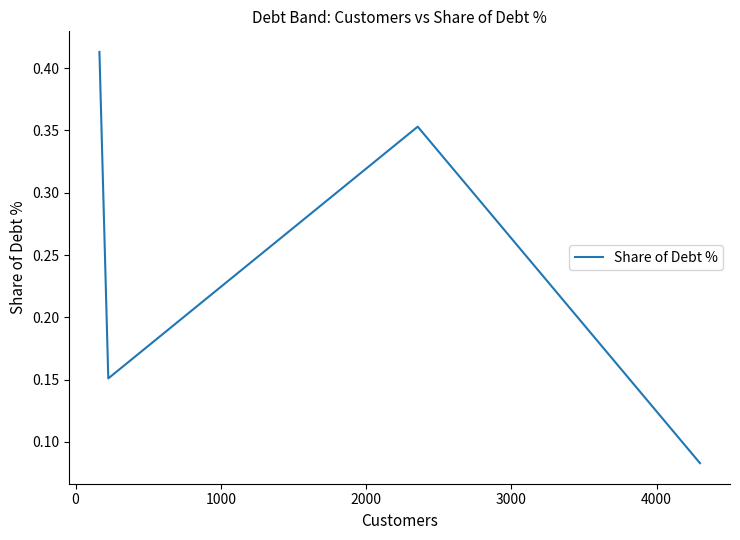

How many lines are shown in the chart?

1